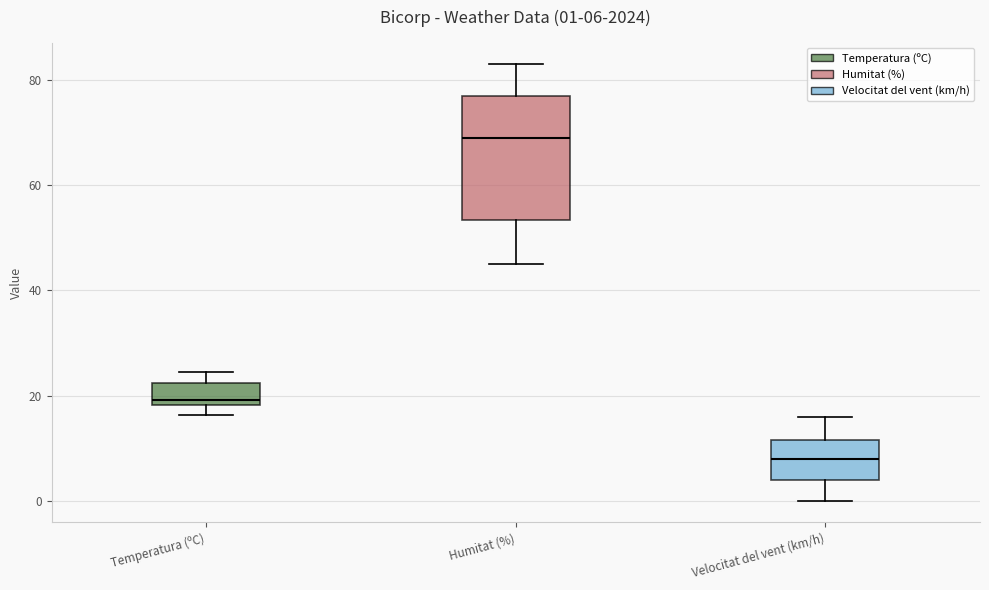

Comparing the boxes themselves (not the whiskers), which one is the tallest?

Humitat (%)